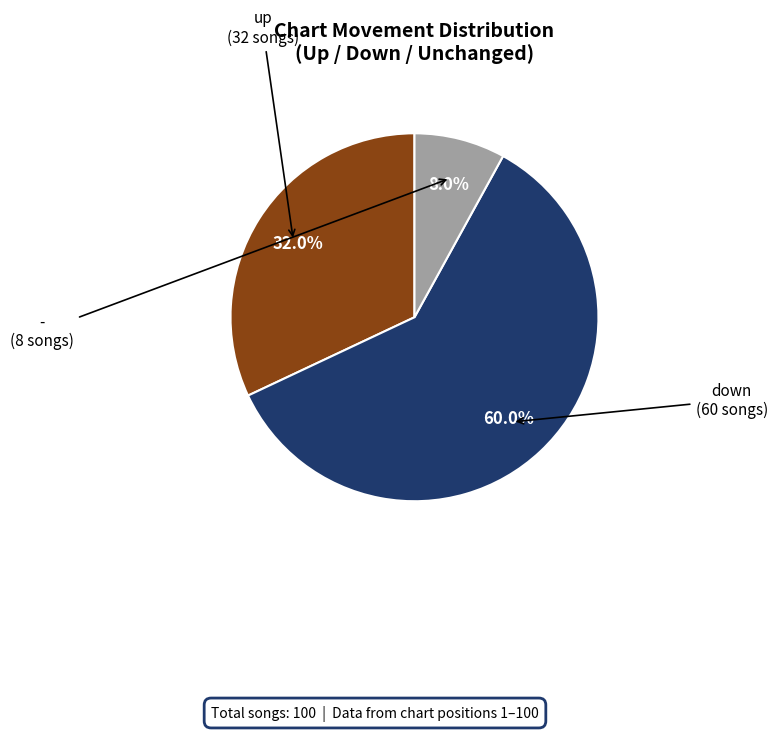

Is there a majority slice in this chart?

Yes